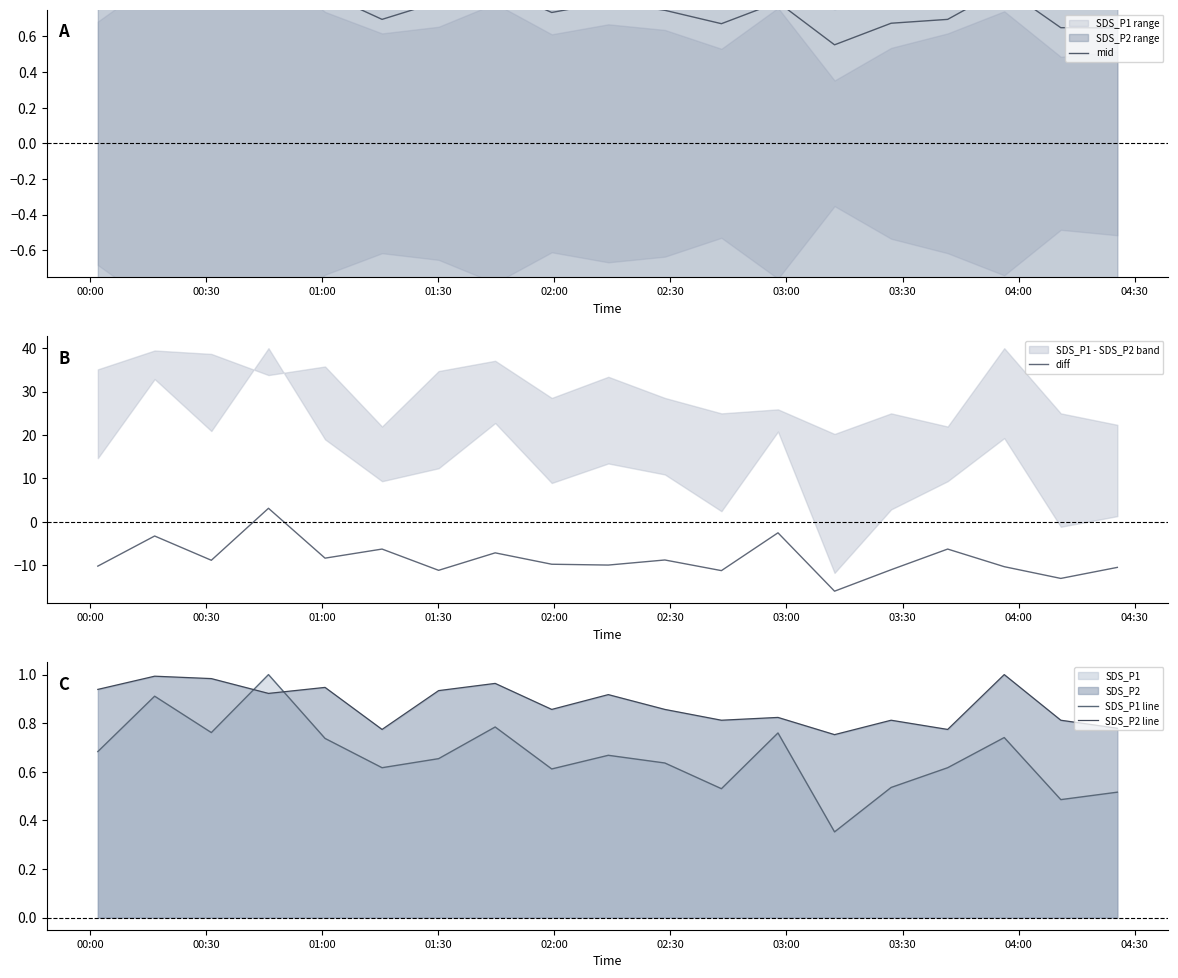

What is the maximum value shown in the chart?

3.1